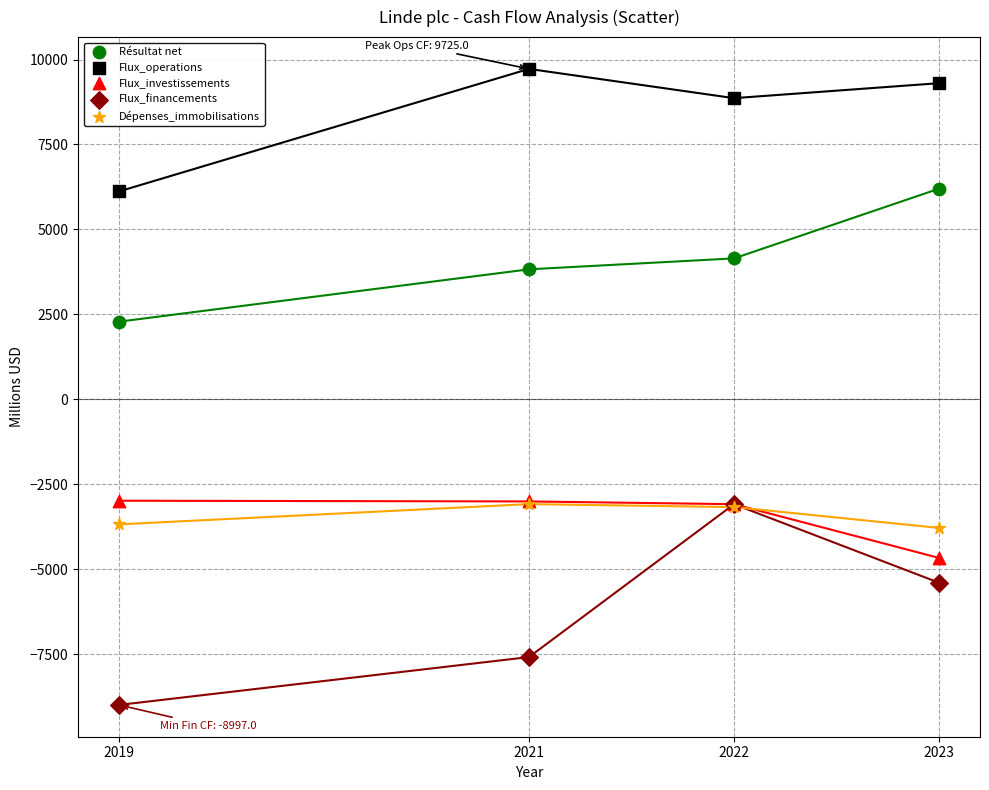

Across all series, what Y value is closest to 364?

2285